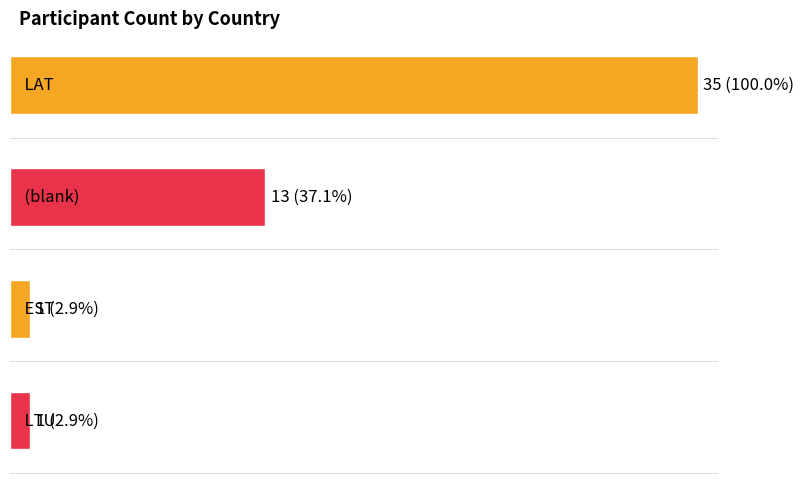

The chart shows a value of 1 at LTU. True or false?

True